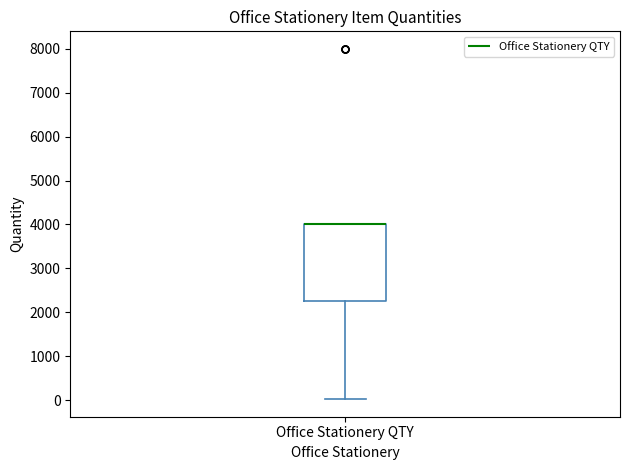

Read this box plot against the y-axis: the position of the median line, the range covered by the box, and the ends of both whiskers. The values are not printed on the chart, so give them approximately, as read against the axis.

median 4000 (drawn on the box's upper edge), box 2300 to 4000, whiskers 0 to 4000